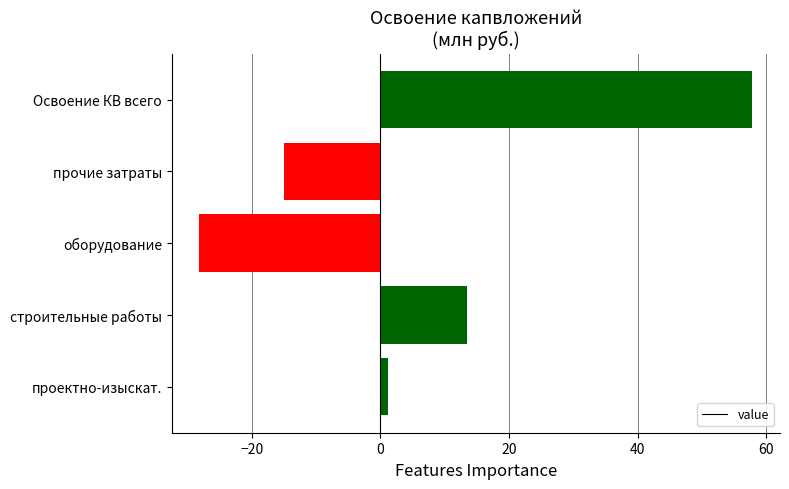

Count the number of data series in this chart.

1